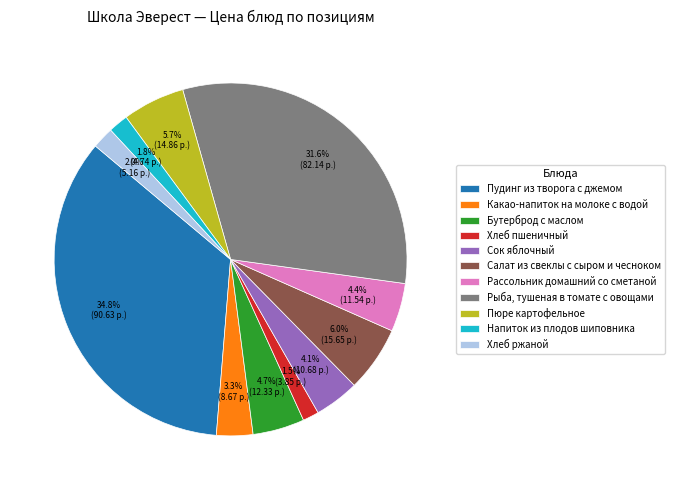

What percentage is the Напиток из плодов шиповника slice, to the nearest percent?

2%